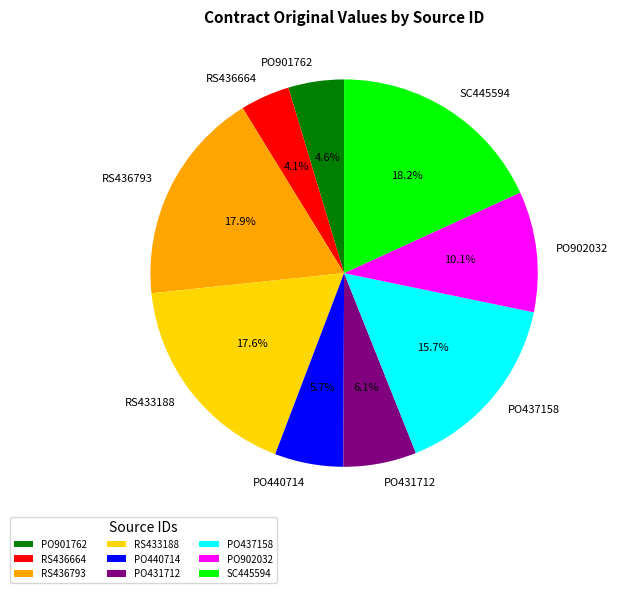

Which has a higher value, PO902032 or PO440714?

PO902032